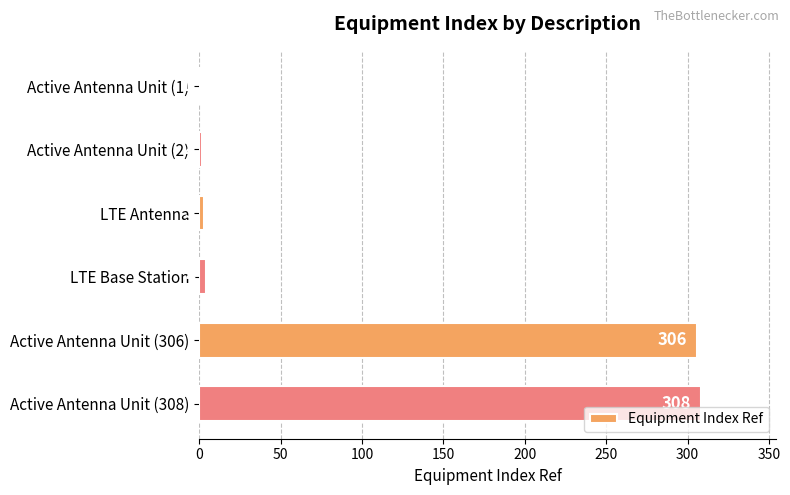

Read the value at Active Antenna Unit (308), to the nearest 10.

310